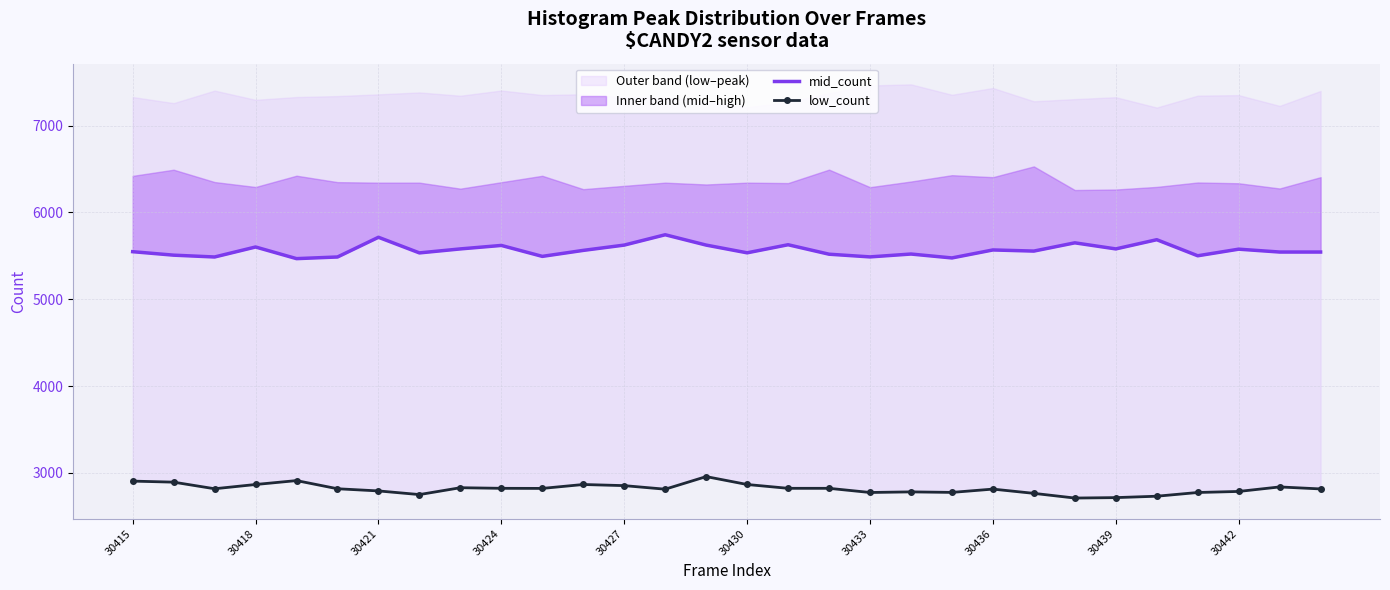

Which series has the widest spread of values?

mid_count